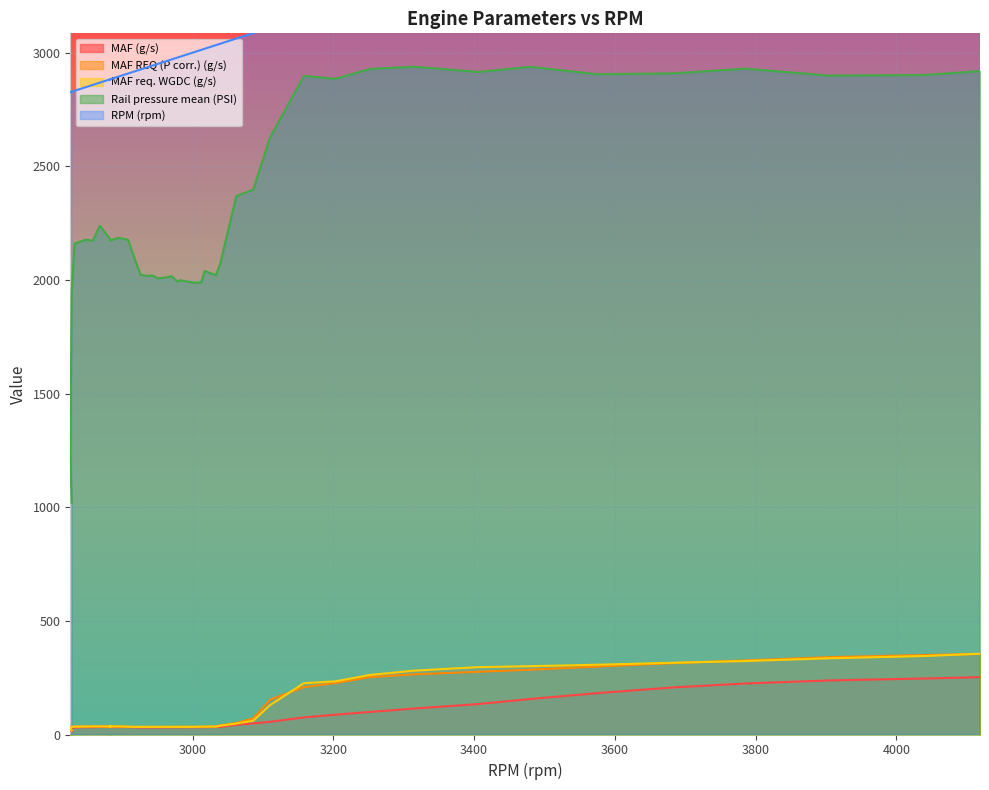

What is the average value of the RPM (rpm) series?

3132.4